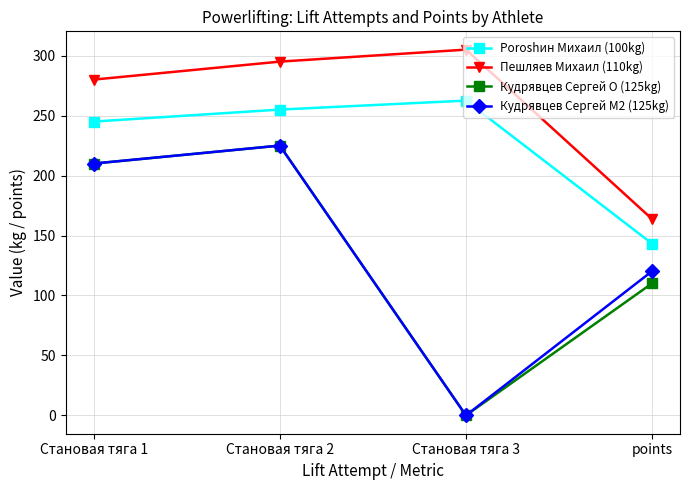

What is the difference between the highest and lowest values at Становая тяга 3?

305.0